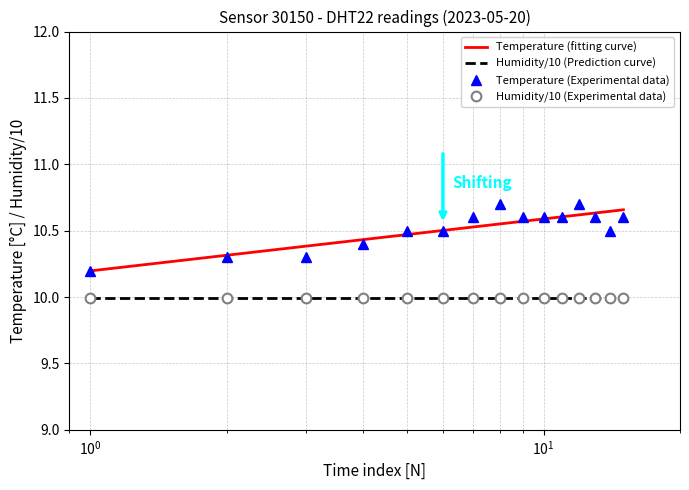

Reading right to left, extract all data points from this chart.

10.6	10.5	10.6	10.7	10.6	10.6	10.6	10.7	10.6	10.5	10.5	10.4	10.3	10.3	10.2